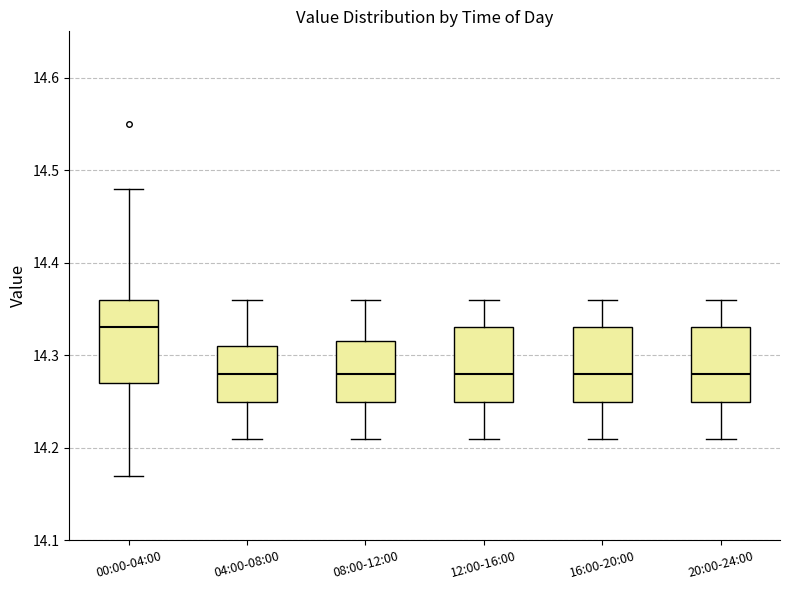

Reading left to right, read every box against the y-axis: the position of its median line, the range the box covers, and the ends of its whiskers. The values are not printed on the chart, so give them approximately, as read against the axis.

00:00-04:00: median 14.33, box 14.27 to 14.36, whiskers 14.17 to 14.48
04:00-08:00: median 14.28, box 14.25 to 14.31, whiskers 14.21 to 14.36
08:00-12:00: median 14.28, box 14.25 to 14.32, whiskers 14.21 to 14.36
12:00-16:00: median 14.28, box 14.25 to 14.33, whiskers 14.21 to 14.36
16:00-20:00: median 14.28, box 14.25 to 14.33, whiskers 14.21 to 14.36
20:00-24:00: median 14.28, box 14.25 to 14.33, whiskers 14.21 to 14.36